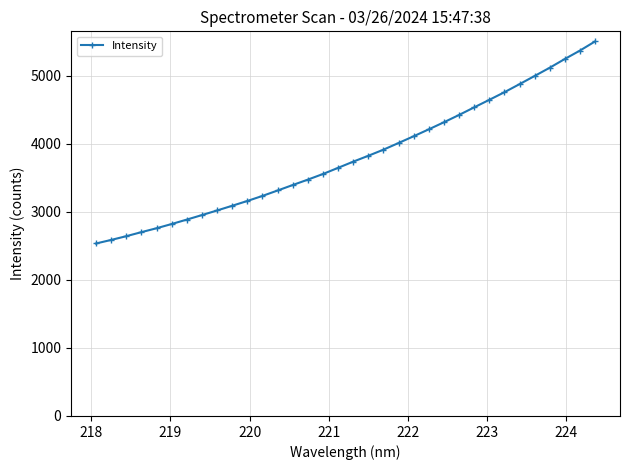

What is the smallest value displayed?

2533.7